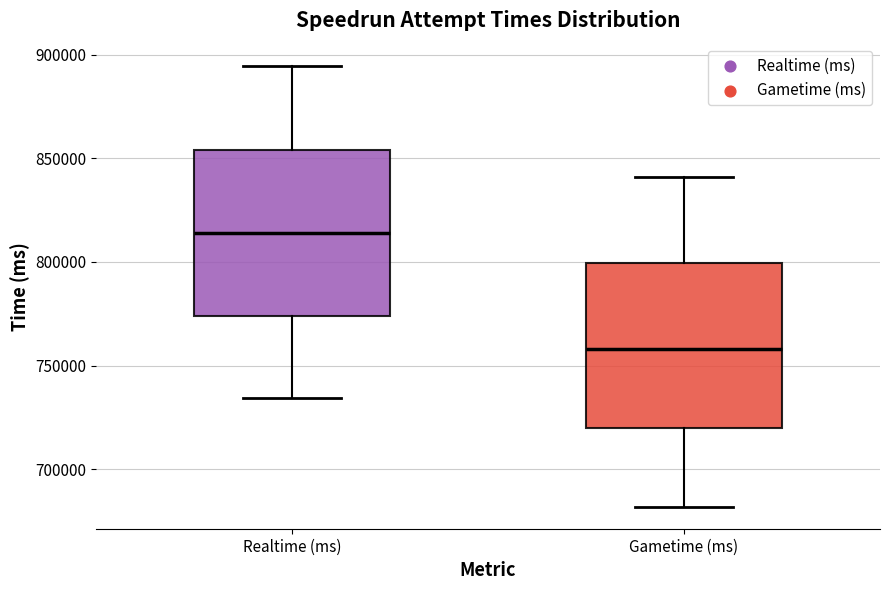

Reading left to right, read every box against the y-axis: the position of its median line, the range the box covers, and the ends of its whiskers. The values are not printed on the chart, so give them approximately, as read against the axis.

Realtime (ms): median 815000, box 775000 to 855000, whiskers 735000 to 895000
Gametime (ms): median 760000, box 720000 to 800000, whiskers 680000 to 840000